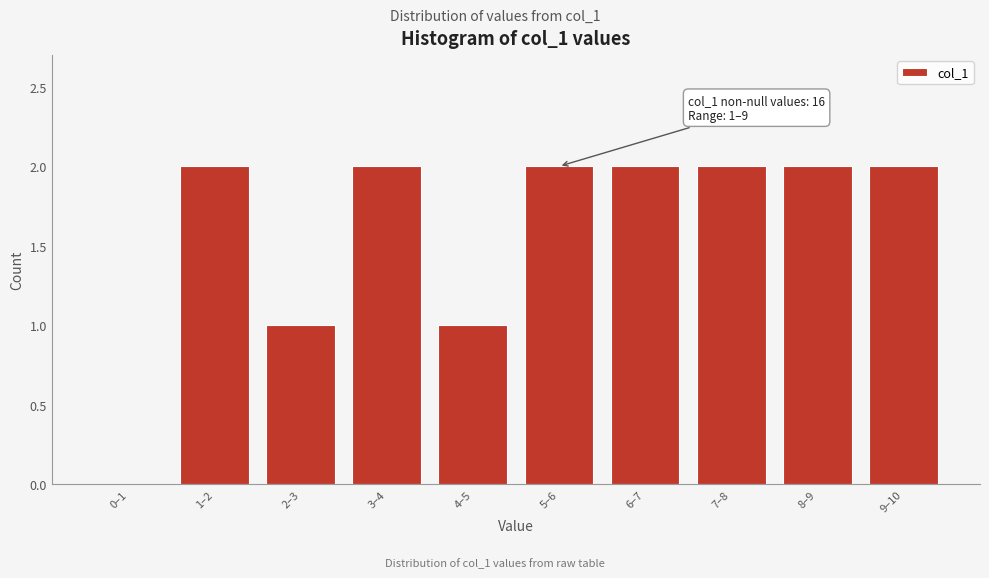

Reading left to right, what are all the values shown in this chart?

0–1=0	1–2=2	2–3=1	3–4=2	4–5=1	5–6=2	6–7=2	7–8=2	8–9=2	9–10=2